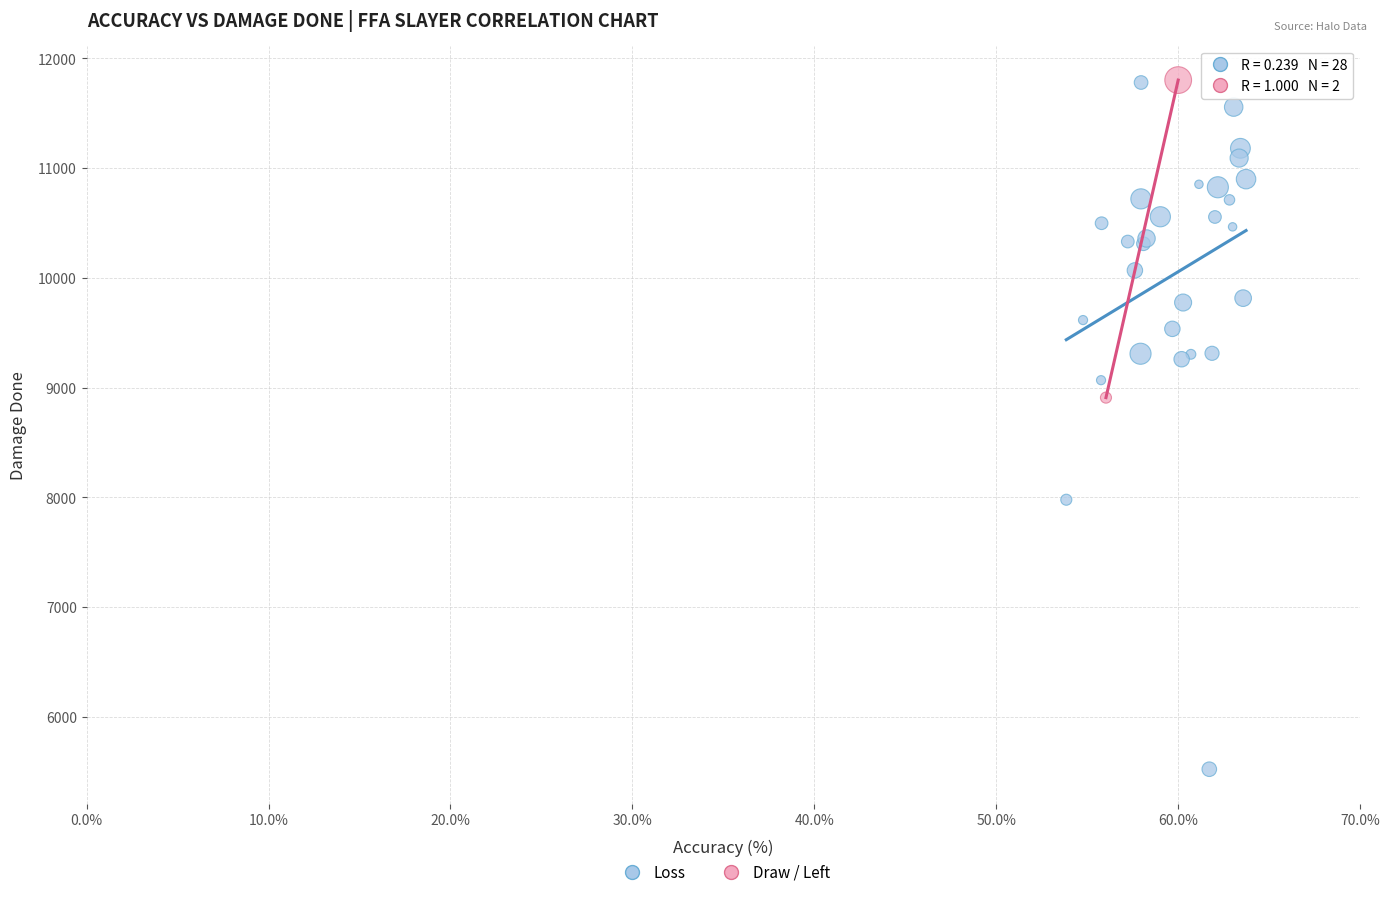

What are all the series names shown in the legend?

Loss, Draw / Left